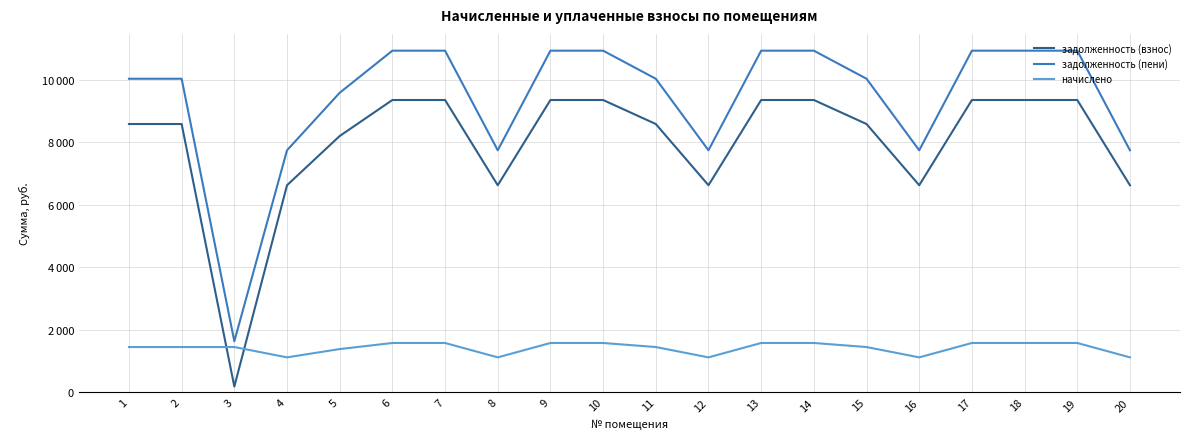

The value of задолженность (взнос) at 20 is 6624.0. True or false?

True